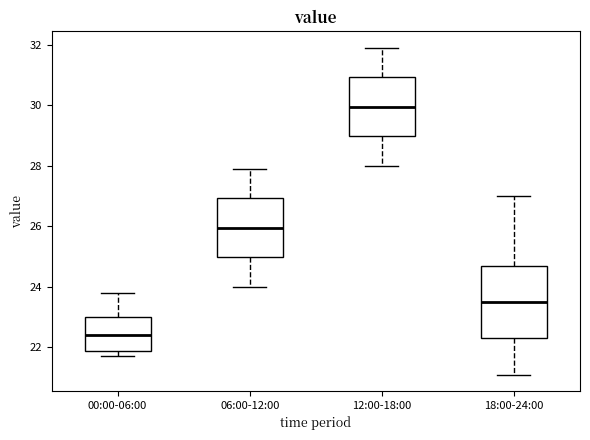

Which box has the lowest median line?

00:00-06:00